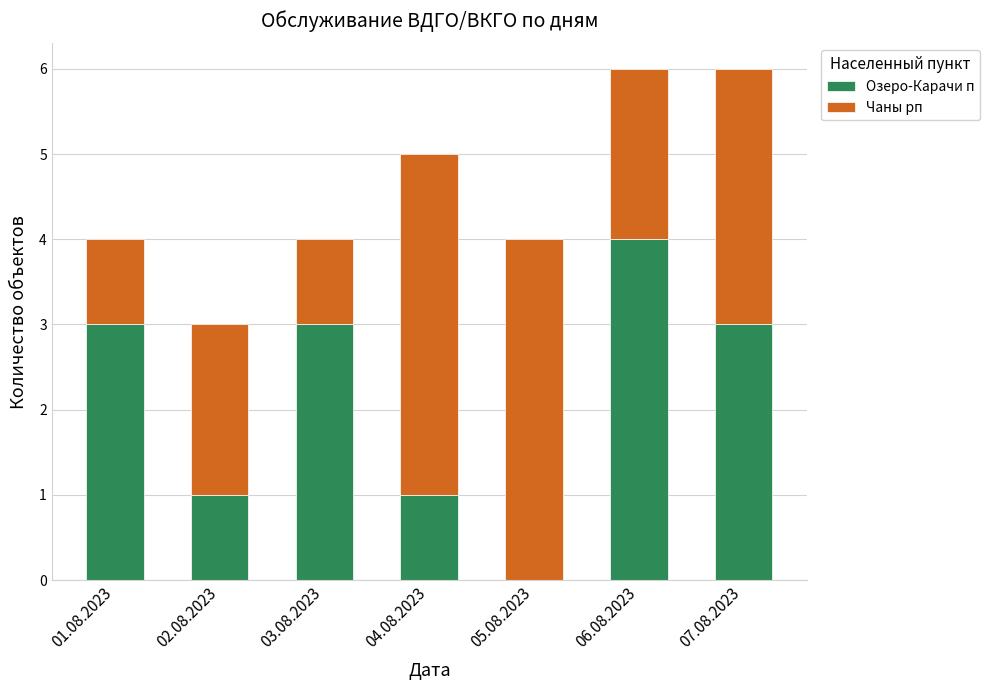

What is the average value of the Озеро-Карачи п series?

2